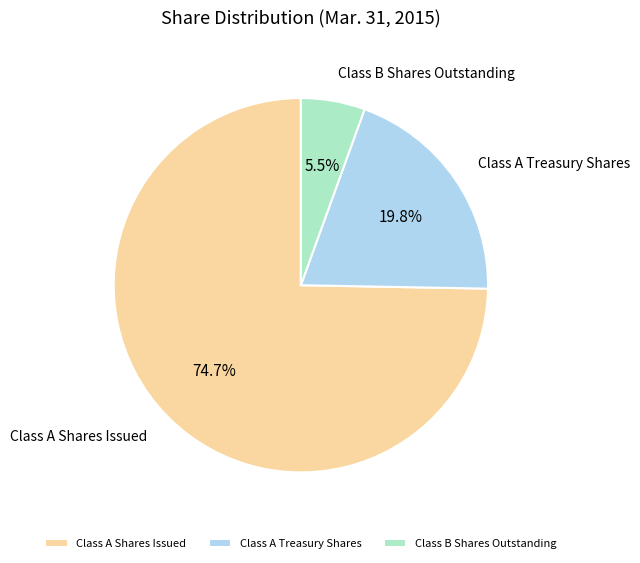

How many segments does this pie chart have?

3